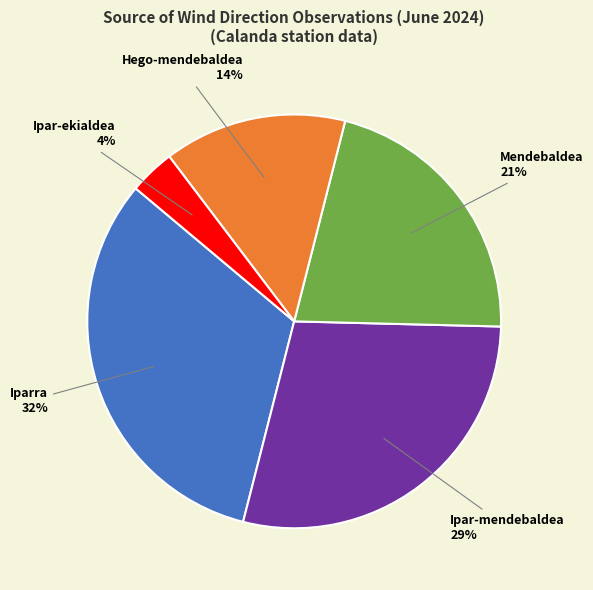

Is there a majority slice in this chart?

No